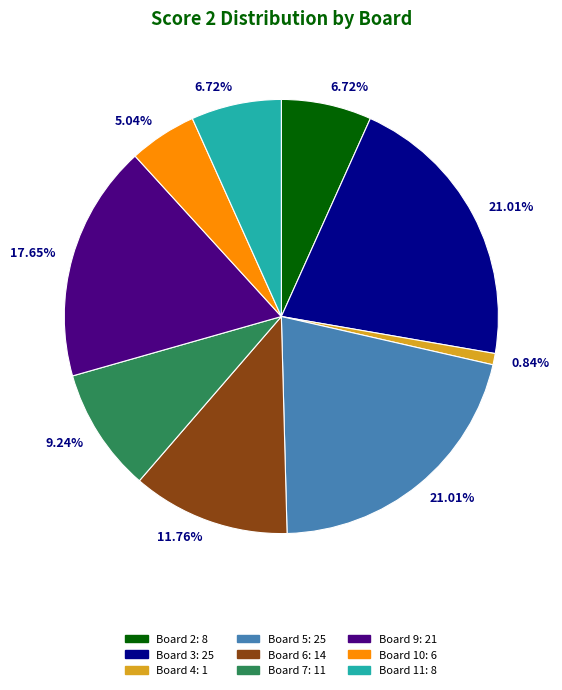

Is there a majority slice in this chart?

No